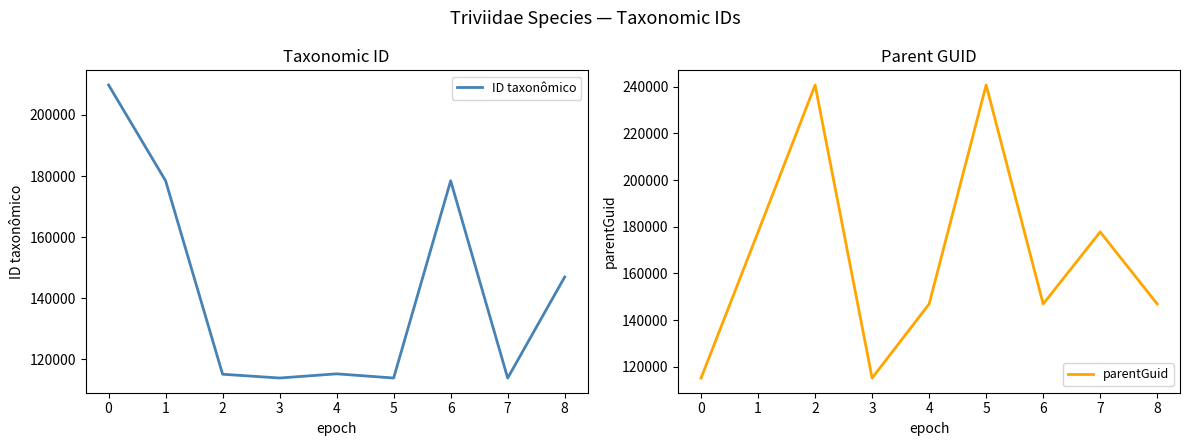

What is the difference between the highest and lowest values at 3?

1383